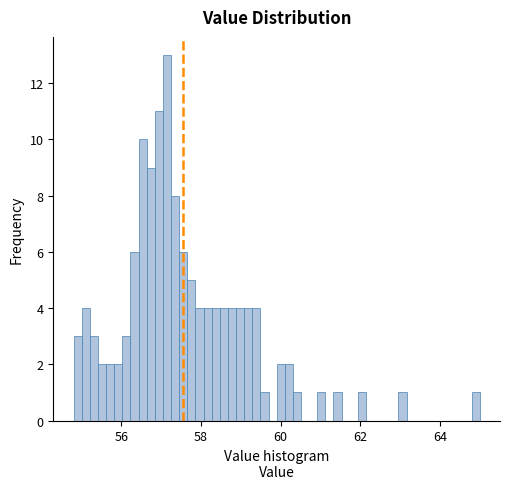

Around what value on the x-axis is the tallest bar? Give the approximate position of its centre, as read against the axis.

57.2